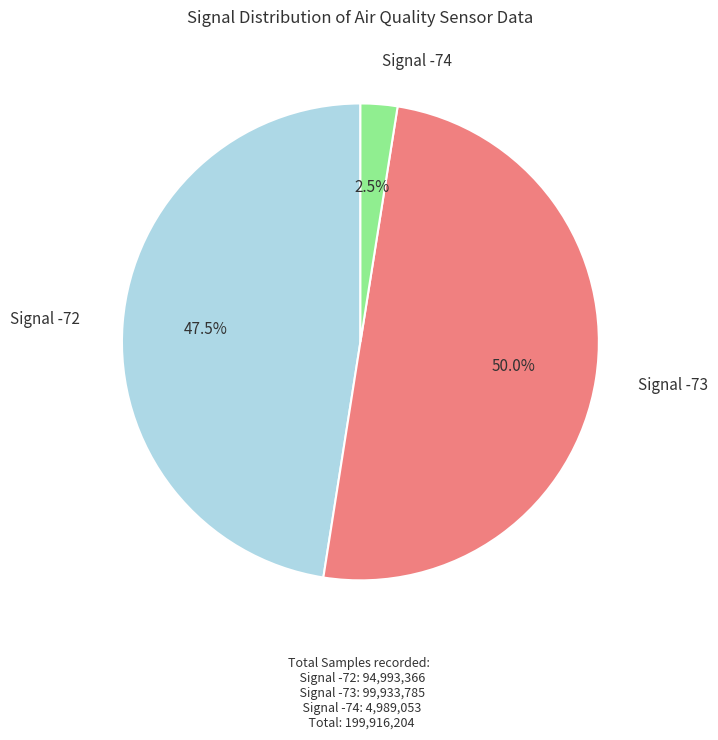

Between Signal -74 and Signal -72, which is larger?

Signal -72